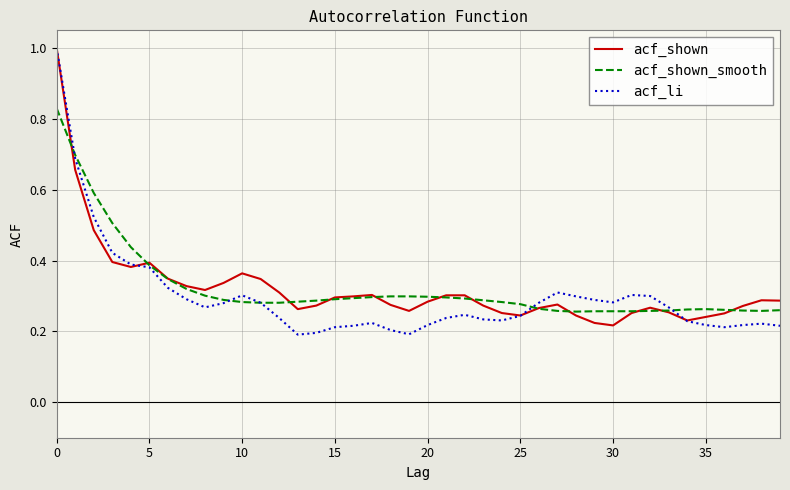

Which series has the largest range (max minus min)?

acf_li